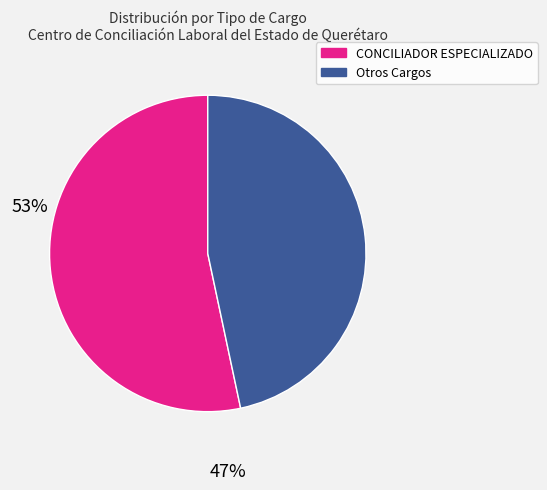

Is there any slice that represents more than half of the pie?

Yes